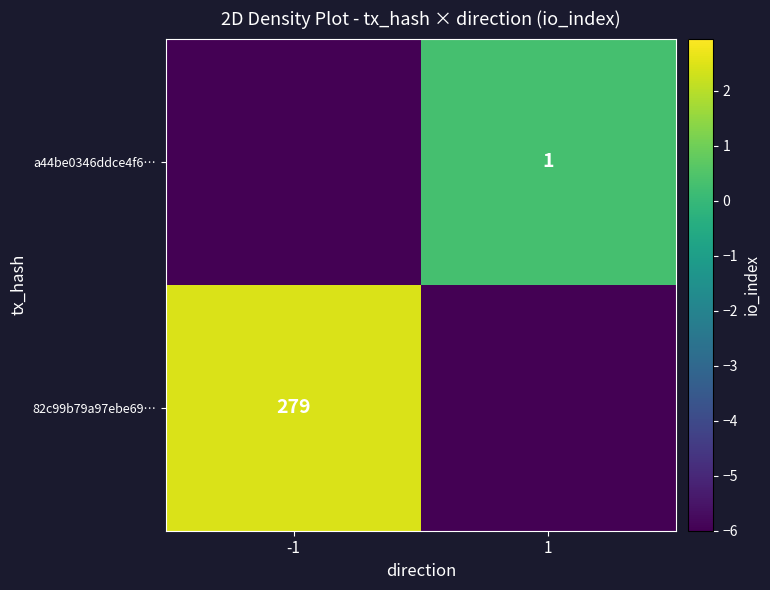

True or false: 82c99b79a97ebe69… has a value of 149 at -1.

False